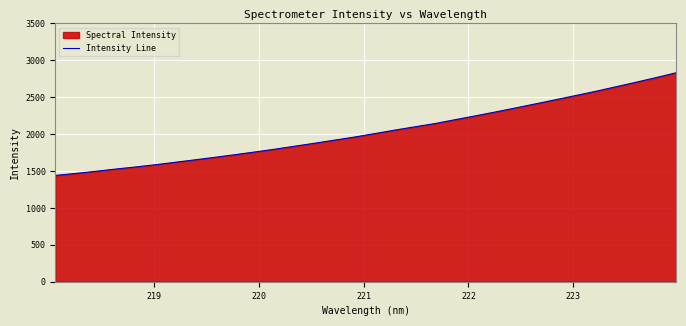

What is the difference between the maximum and minimum values?

1391.3